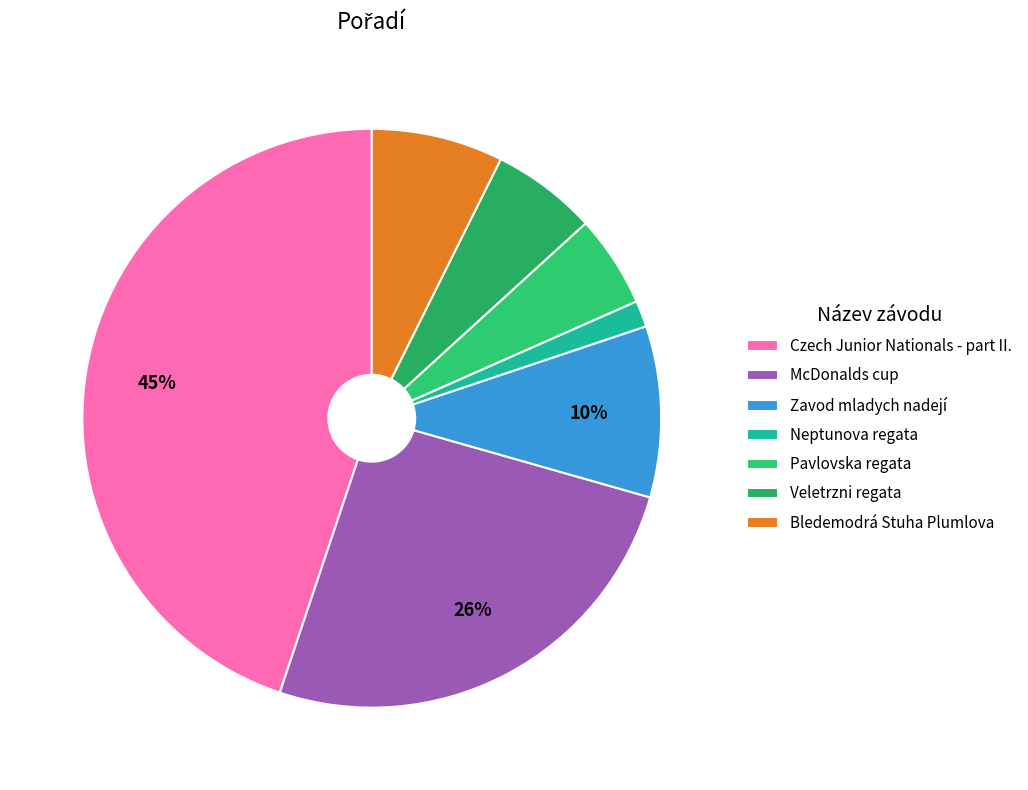

Rank the categories by value from highest to lowest.

Czech Junior Nationals - part II., McDonalds cup, Zavod mladych nadejí, Bledemodrá Stuha Plumlova, Veletrzni regata, Pavlovska regata, Neptunova regata